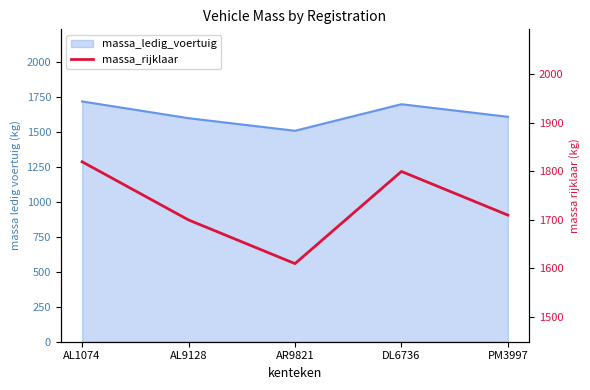

What is the sum of all values?

8640